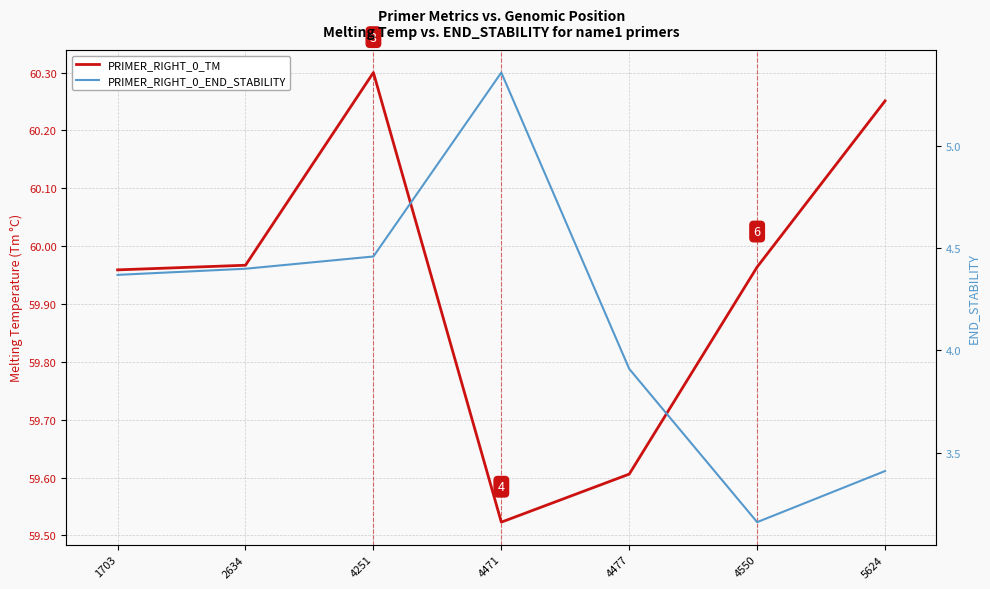

Between 4251 and 4550, which series saw the biggest shift?

PRIMER_RIGHT_0_END_STABILITY